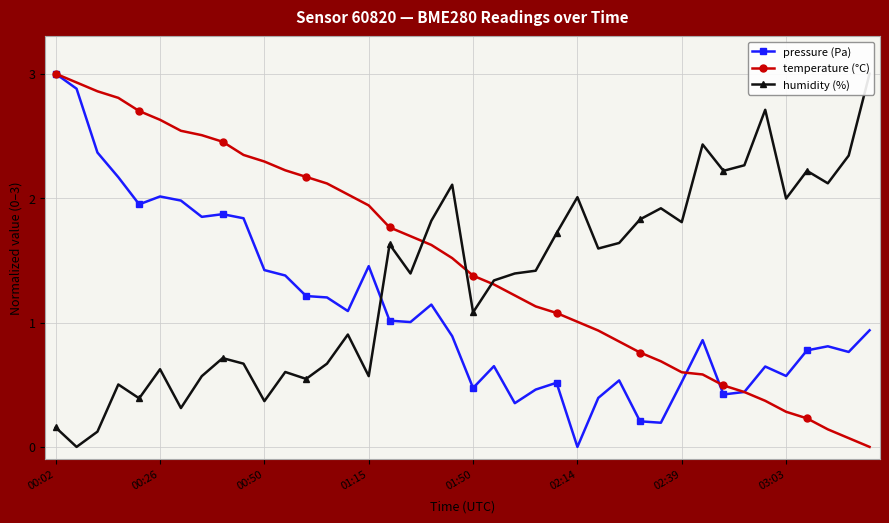

Which category has the lowest value in the temperature (°C) series?

39